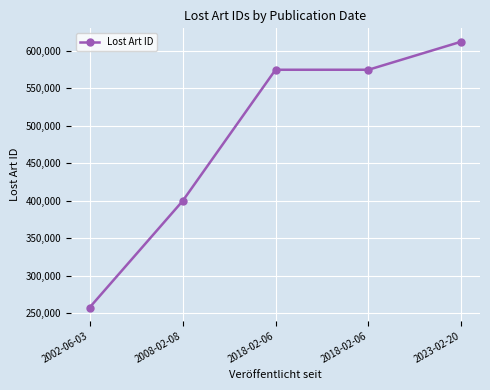

What is the value of the 2nd point from the left?

399600